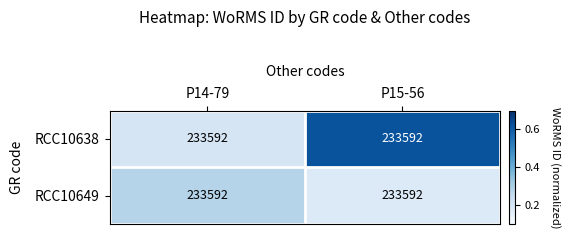

Where is RCC10638 nearest to the value 0?

P14-79